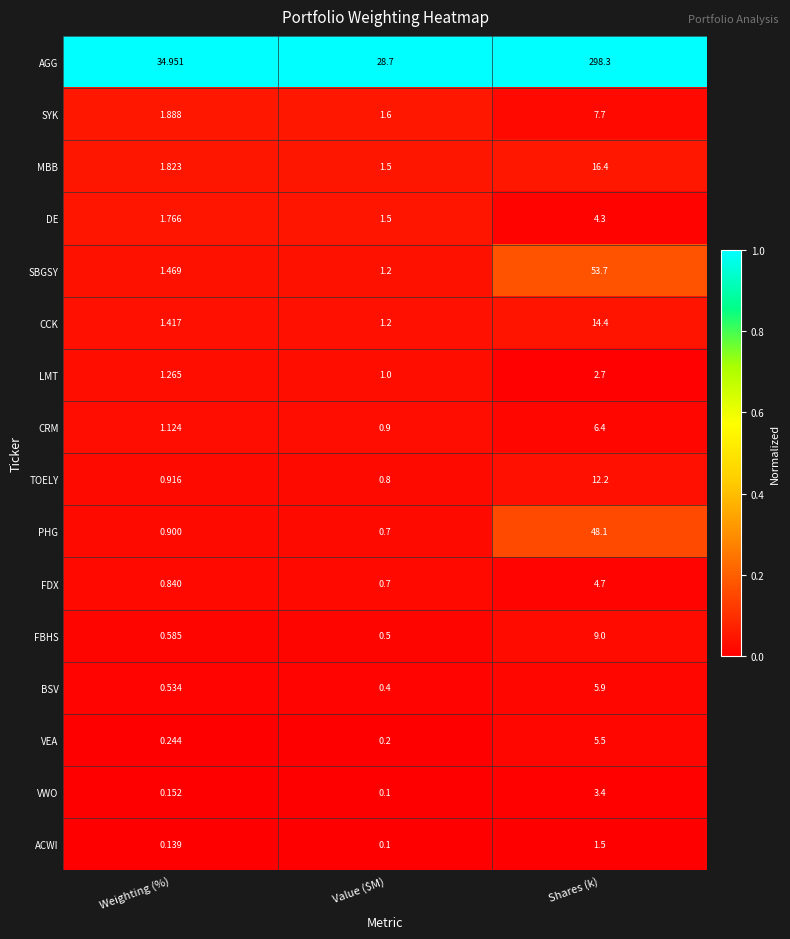

What is the spread (max minus min) of values at Weighting (%)?

34.8